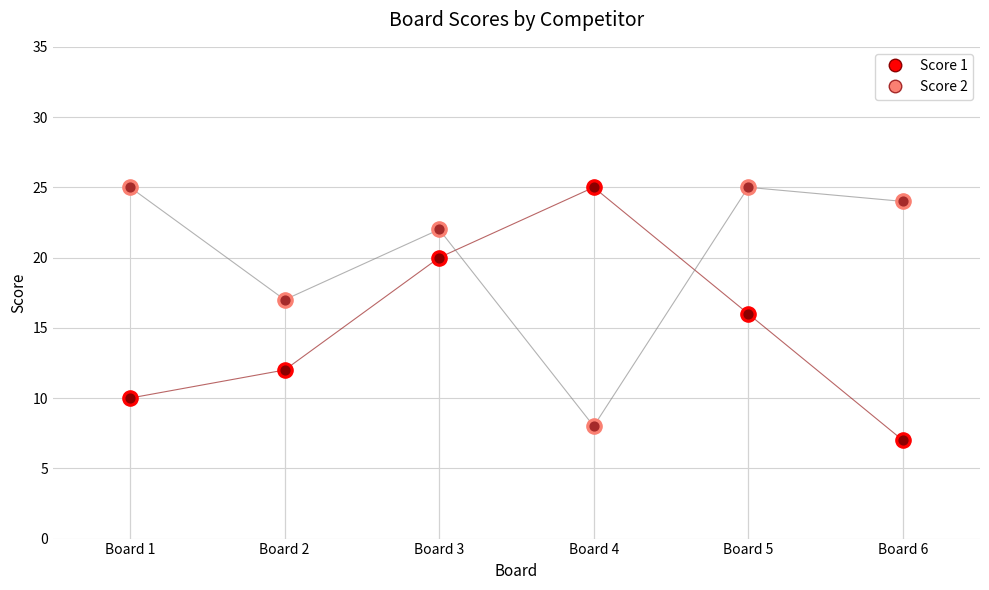

Which series has the largest total across all categories?

Score 2